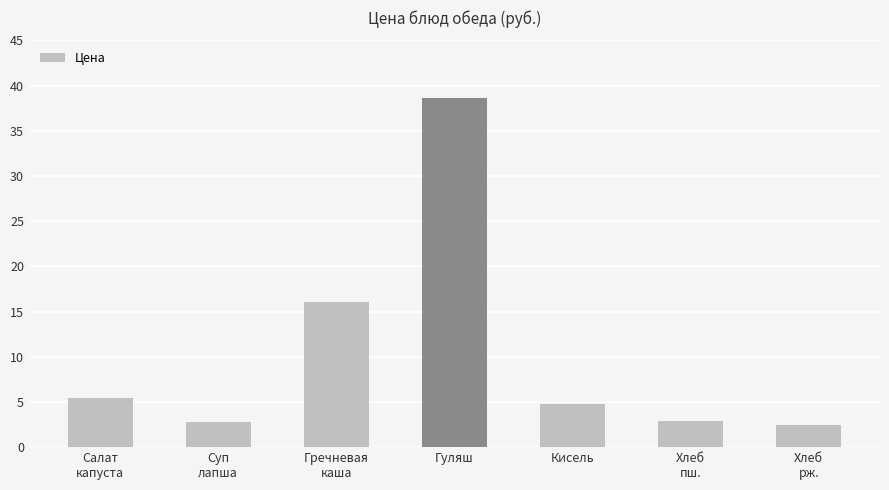

Which has a higher value, Гуляш or Кисель?

Гуляш